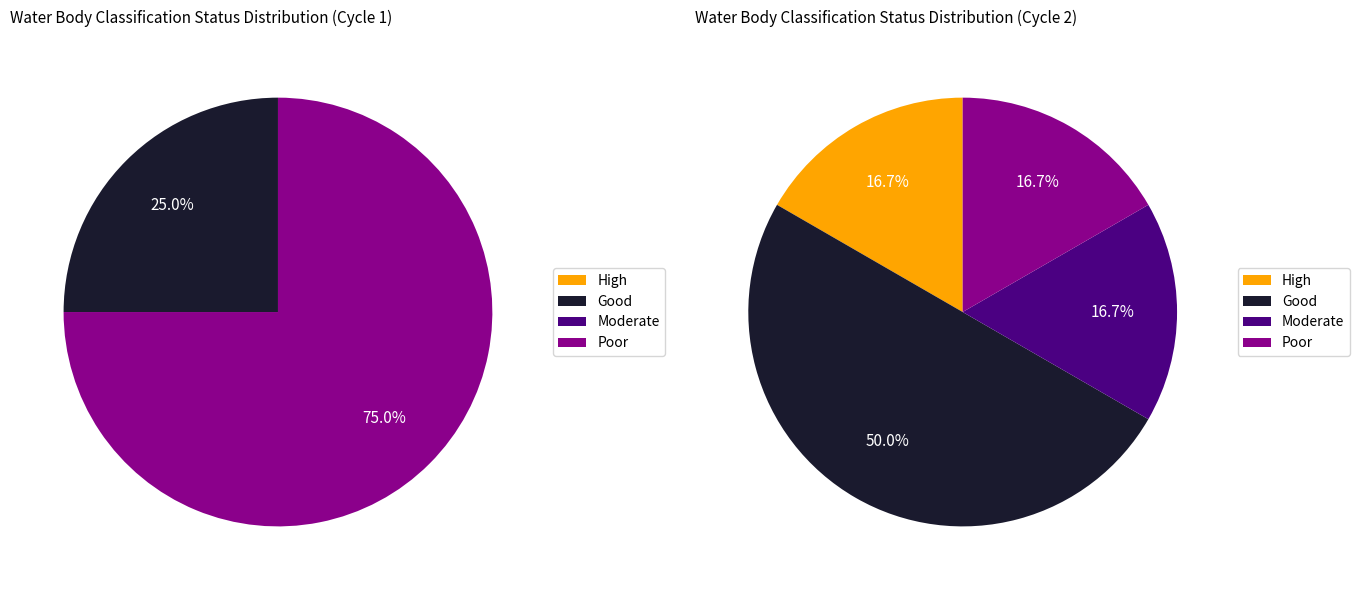

Rank the categories by value from highest to lowest.

Poor, Good, High, Moderate